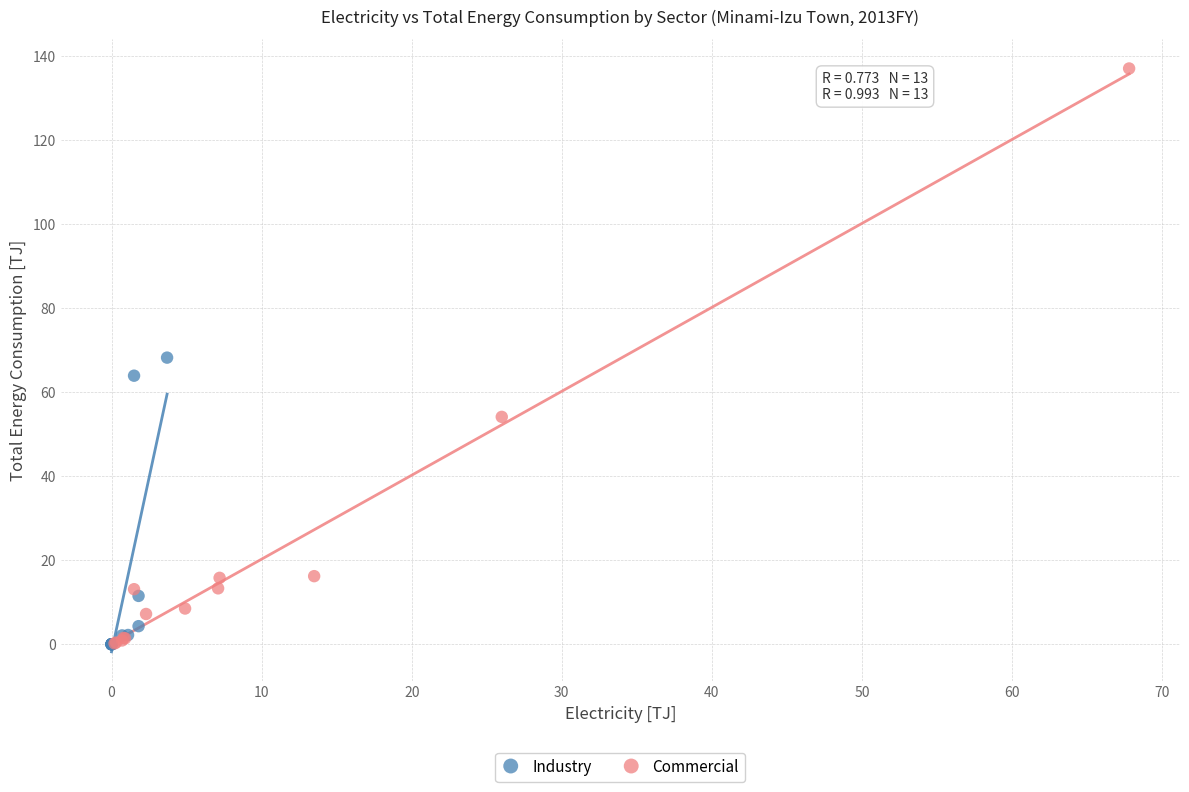

Which series has the widest spread of Y values?

Commercial